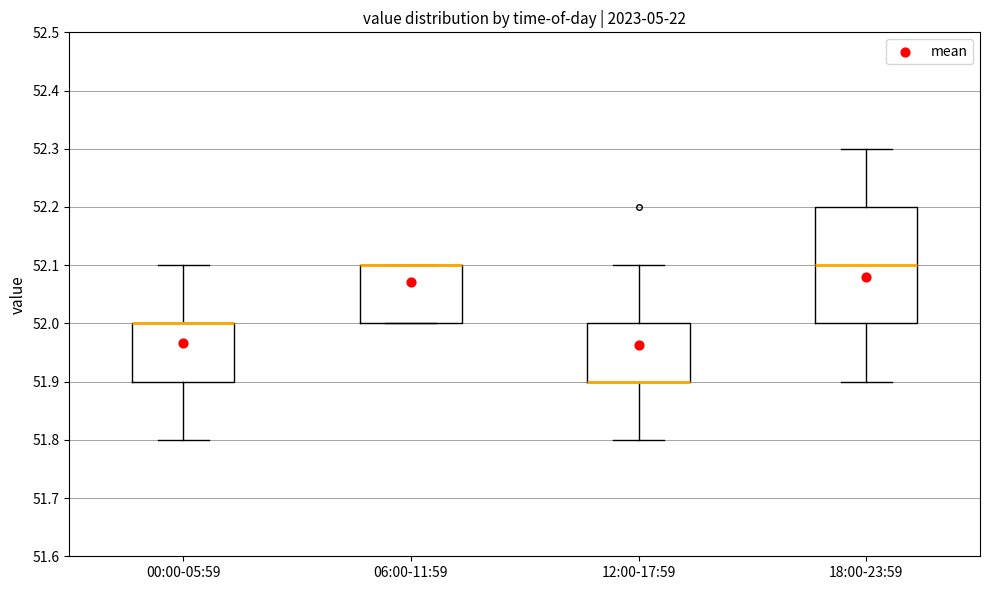

Reading left to right, transcribe this box plot: for each box, give where its median line is, the range the box spans, and where its two whiskers end, as read against the y-axis. The values are not printed on the chart, so give them approximately, as read against the axis.

00:00-05:59: median 52.0 (drawn on the box's upper edge), box 51.9 to 52.0, whiskers 51.8 to 52.1
06:00-11:59: median 52.1 (drawn on the box's upper edge), box 52.0 to 52.1, whiskers 52.0 to 52.1
12:00-17:59: median 51.9 (drawn on the box's lower edge), box 51.9 to 52.0, whiskers 51.8 to 52.1
18:00-23:59: median 52.1, box 52.0 to 52.2, whiskers 51.9 to 52.3